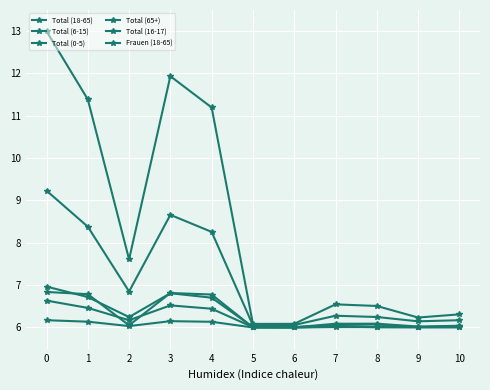

True or false: Total (16-17) has more than 2 points higher than both neighbors.

False